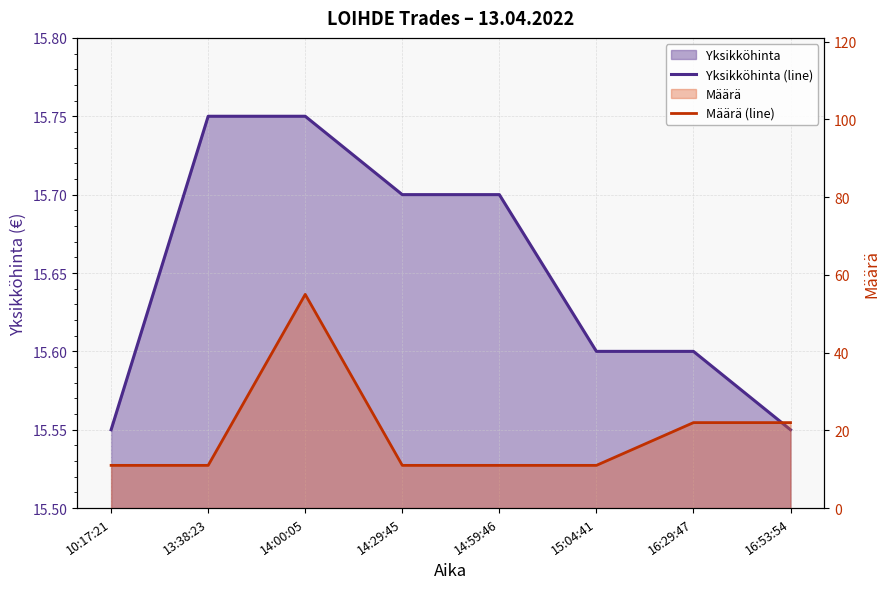

What position from the right is 14:29:45?

5